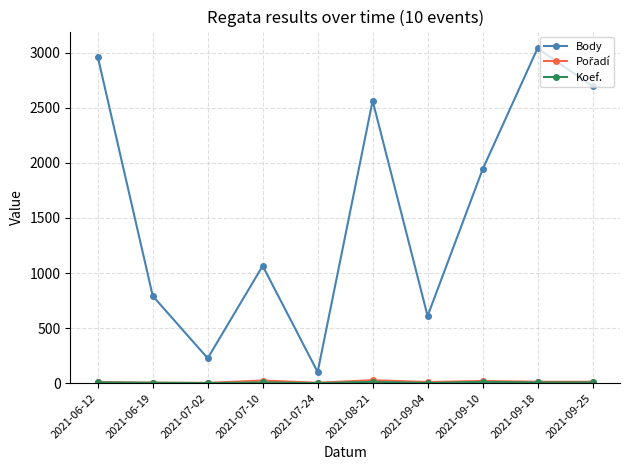

At which category is the sum across all series the highest?

2021-09-18